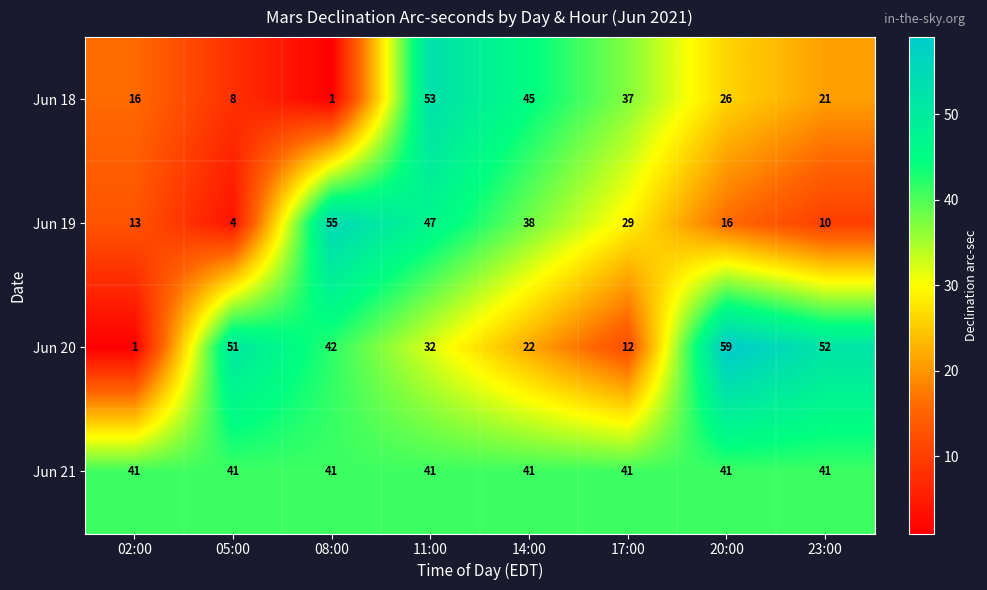

Is it true that Jun 18 equals 8 at 05:00?

True